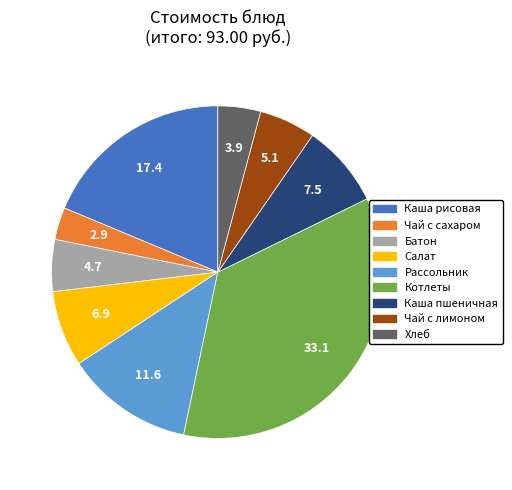

Which has a higher value, Батон or Котлеты?

Котлеты